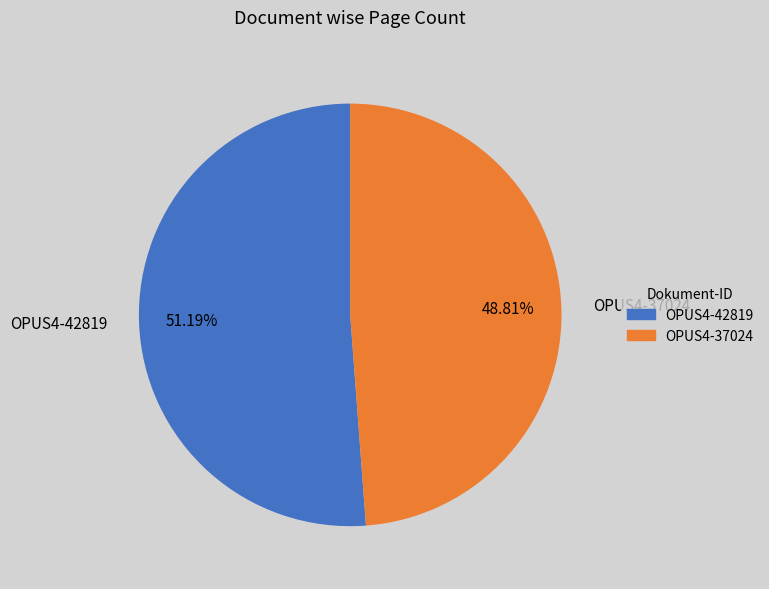

To the nearest percent, what portion does OPUS4-37024 represent?

49%